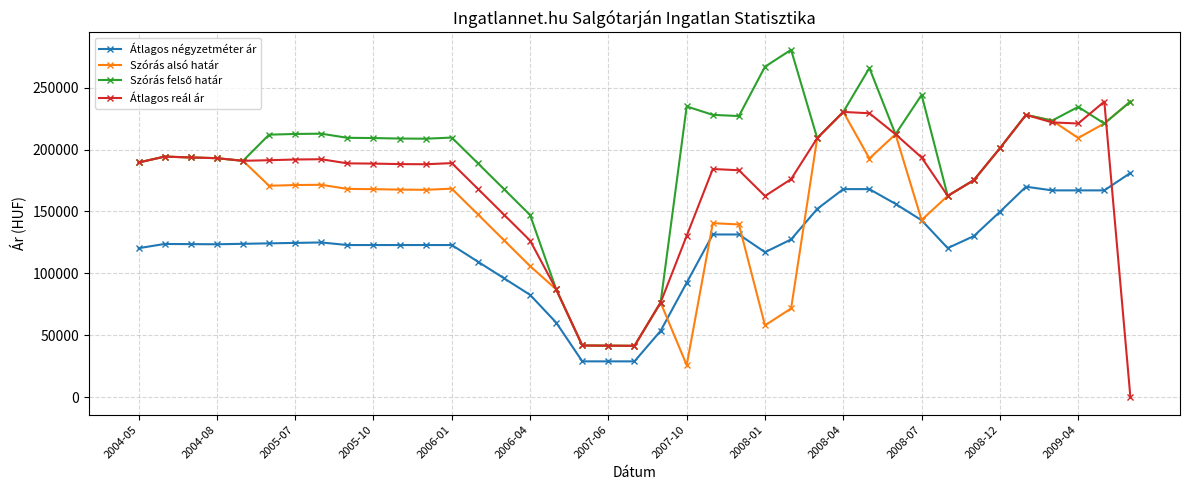

How many distinct data groups are displayed?

4